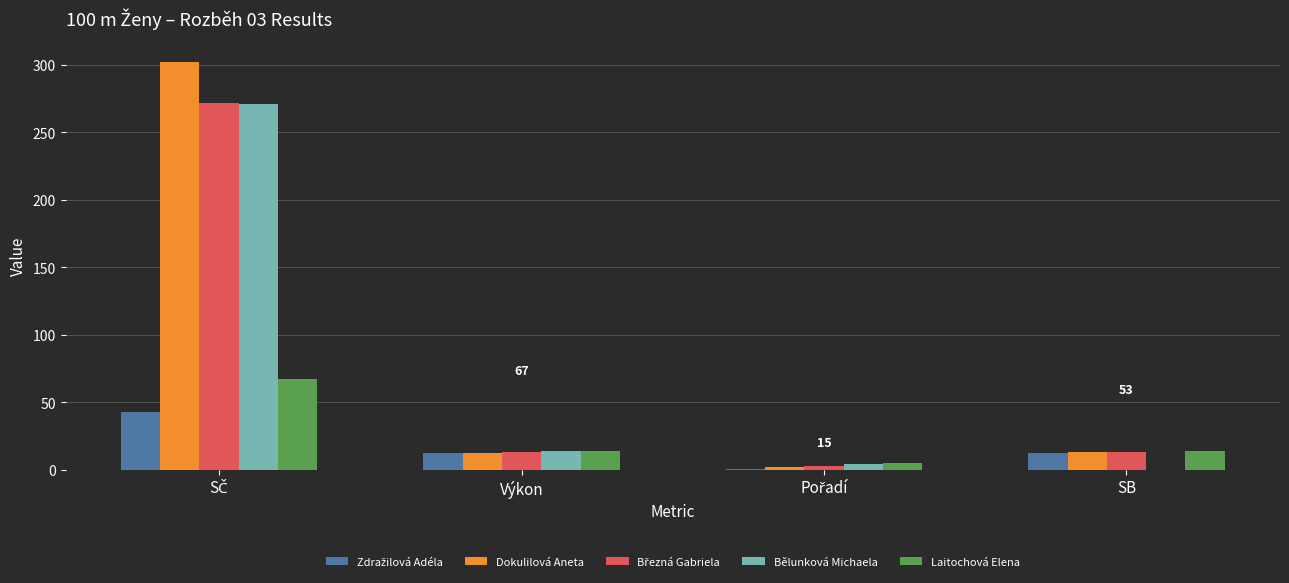

How many categories are shown in the chart?

4